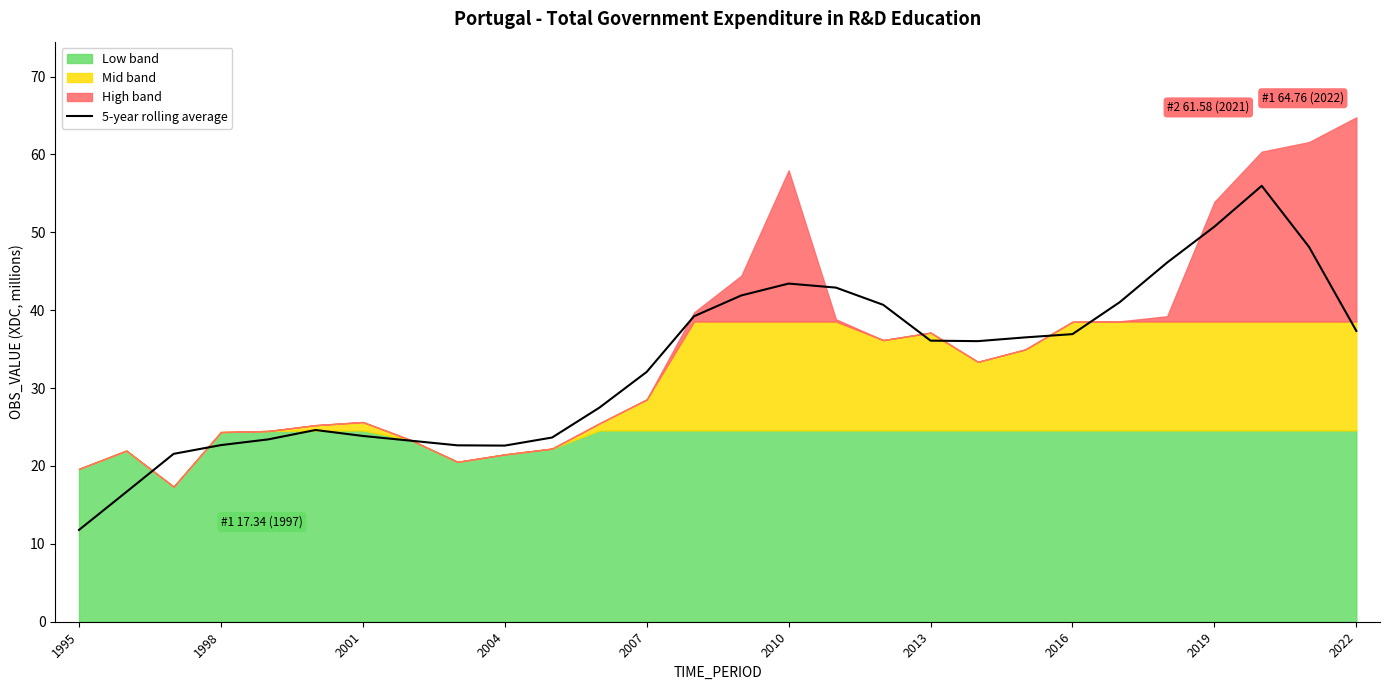

True or false: 5-year rolling average has a value of 19.5 at 2019.

False